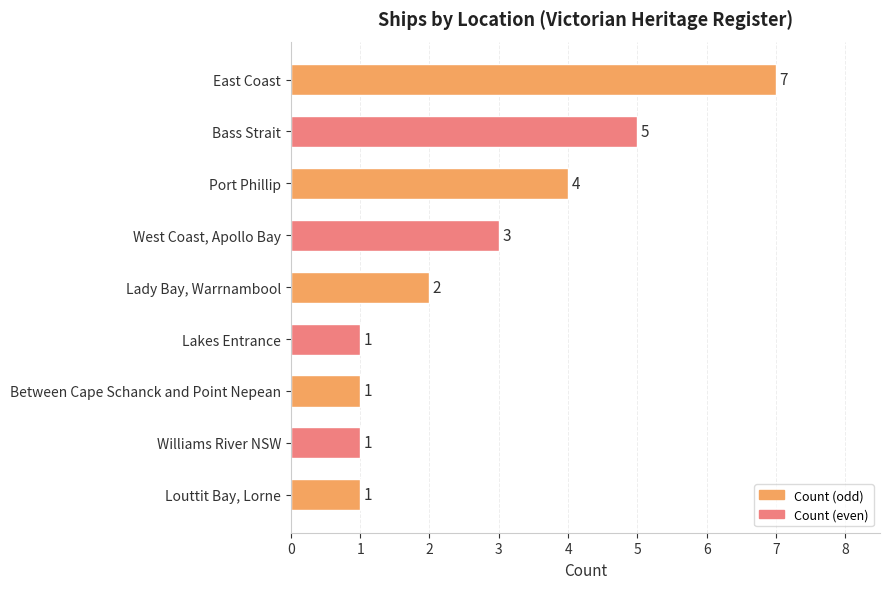

What is the maximum value shown in the chart?

7